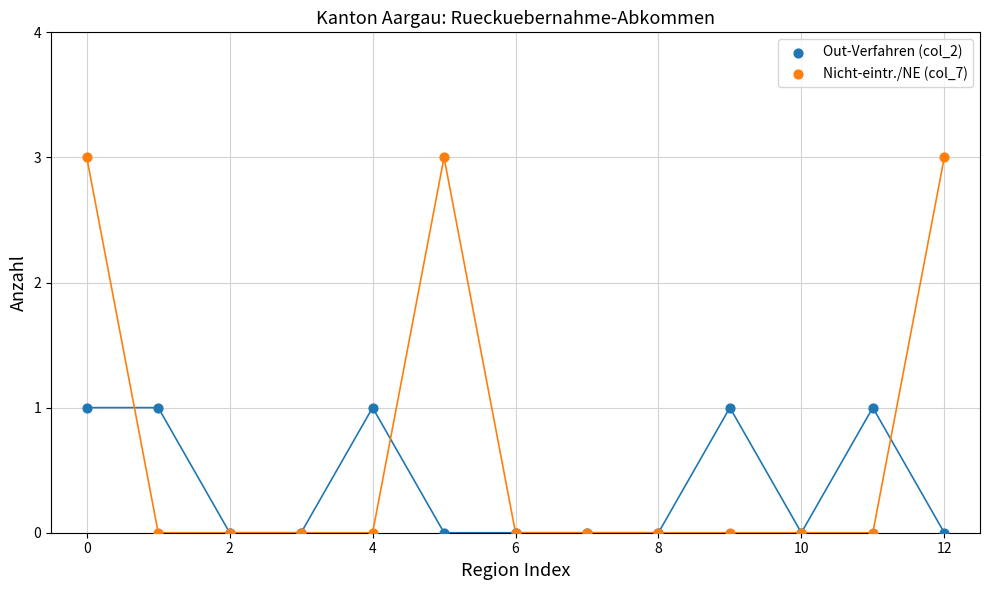

What are all the series names shown in the legend?

Out-Verfahren (col_2), Nicht-eintr./NE (col_7)